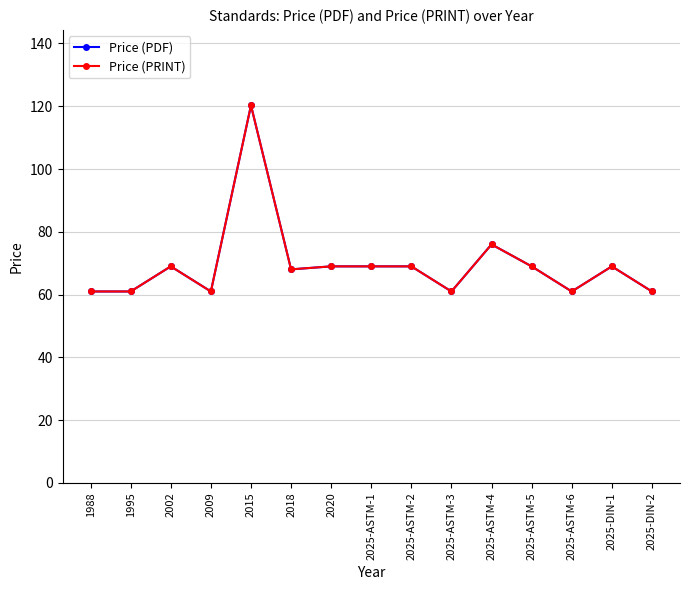

True or false: Price (PDF) has a value of 120.3 at 2015.

True